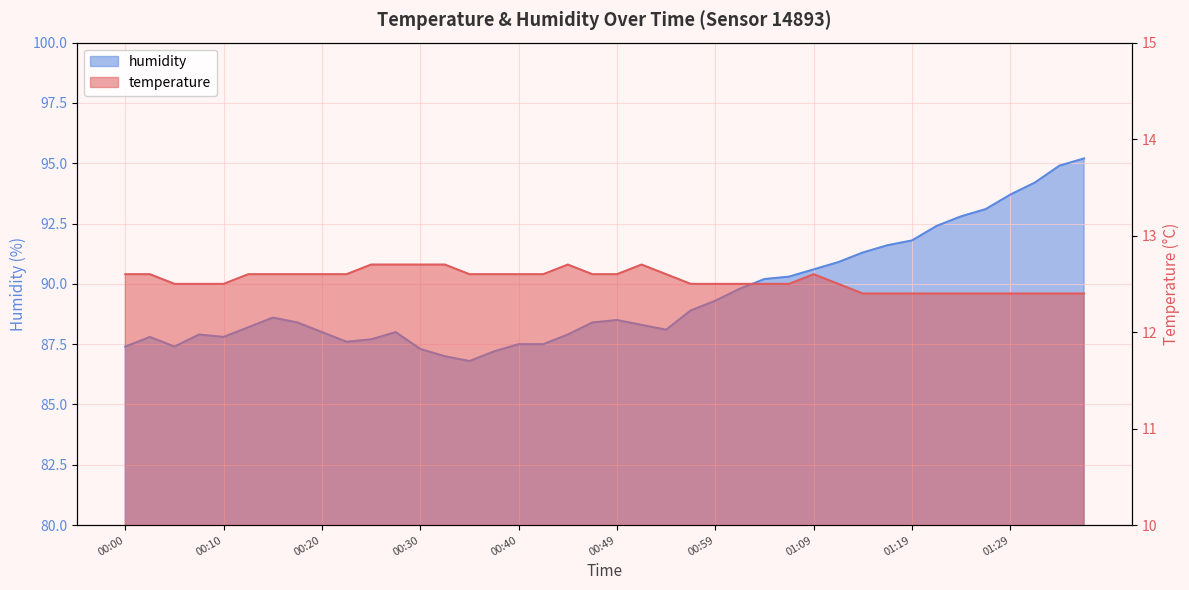

What is the value of the temperature point at the 24th from the left?

12.5